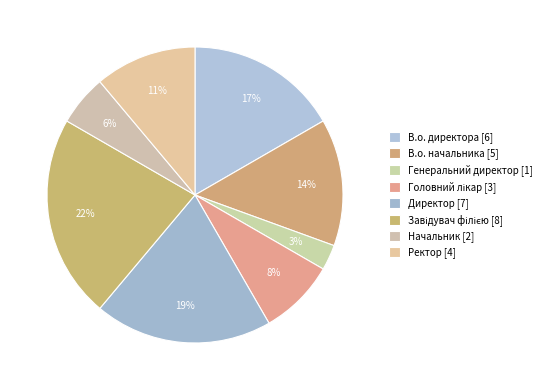

Rank the categories by value from lowest to highest.

Генеральний директор, Начальник, Головний лікар, Ректор, В.о. начальника, В.о. директора, Директор, Завідувач філією